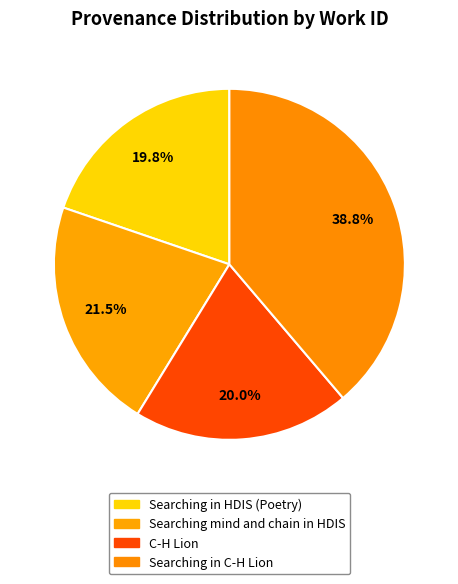

To the nearest percent, what is the difference between the largest and smallest slice percentages?

19%